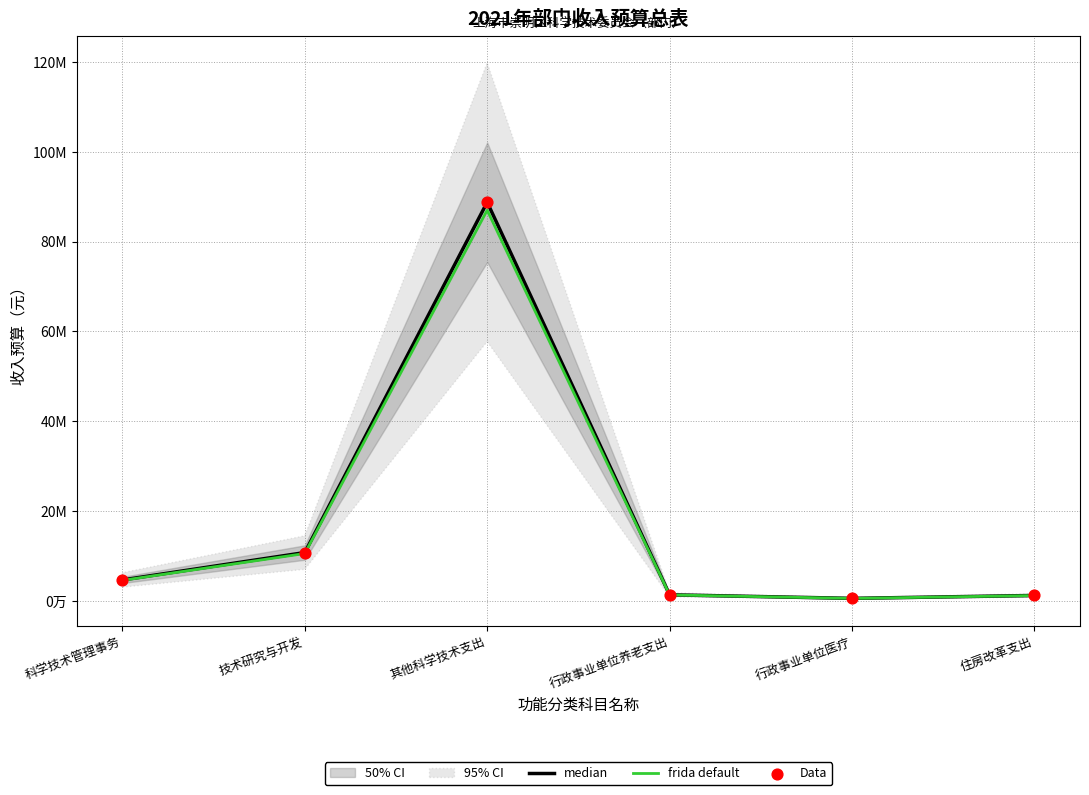

Which series has the largest Y range (max minus min)?

median